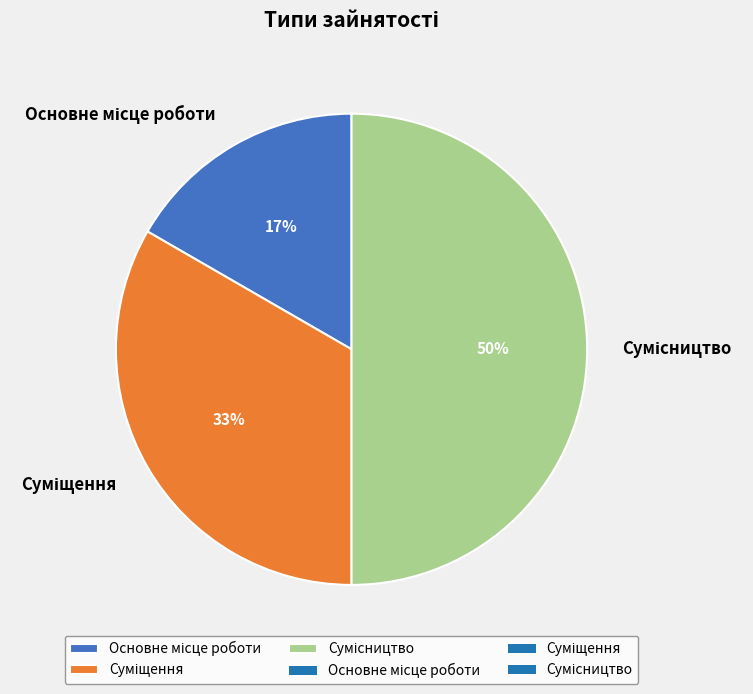

To the nearest percent, what is the difference between the largest and smallest slice percentages?

33%